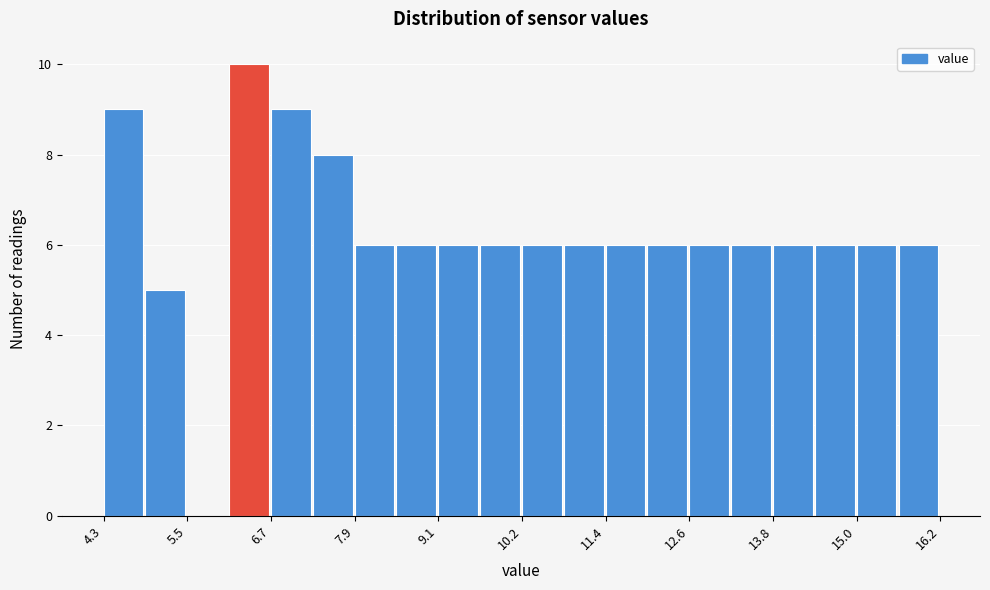

Read against the x-axis, roughly where is the centre of the tallest bar?

6.4